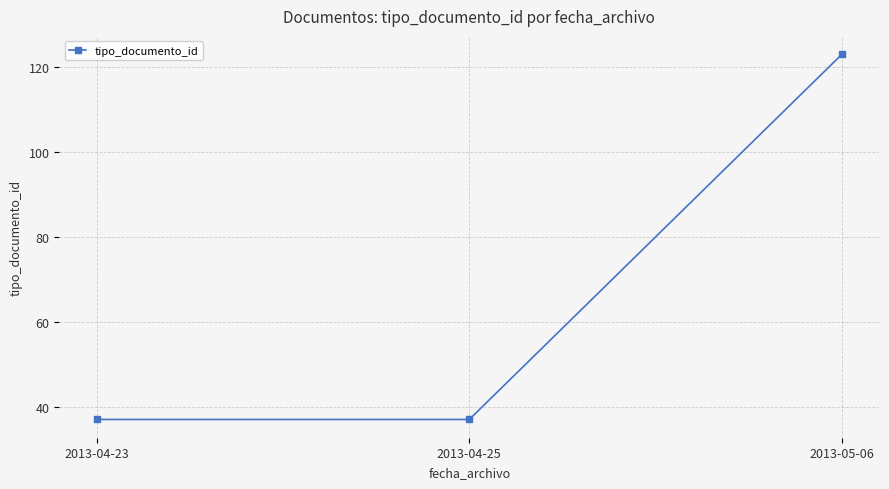

What is the minimum value shown in the chart?

37